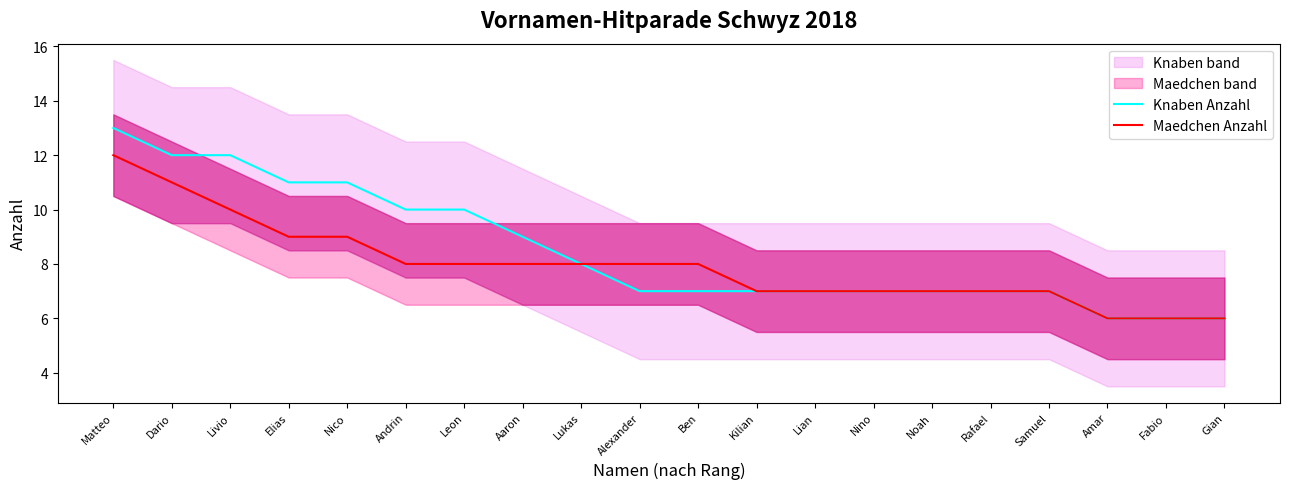

True or false: Maedchen Anzahl and Knaben Anzahl cross at least once.

False